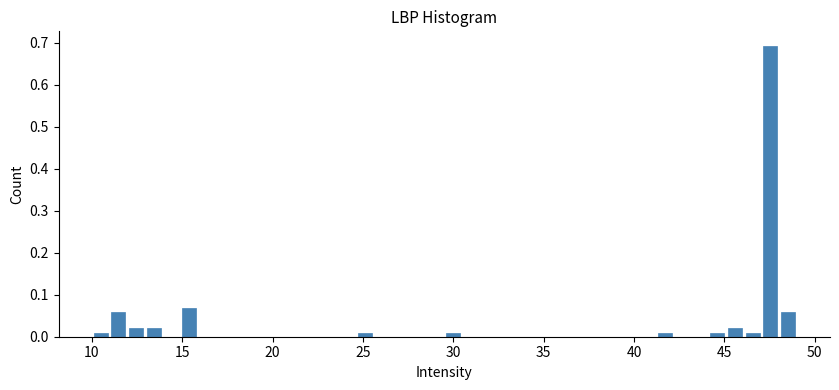

Read against the x-axis, roughly where is the centre of the tallest bar?

47.5